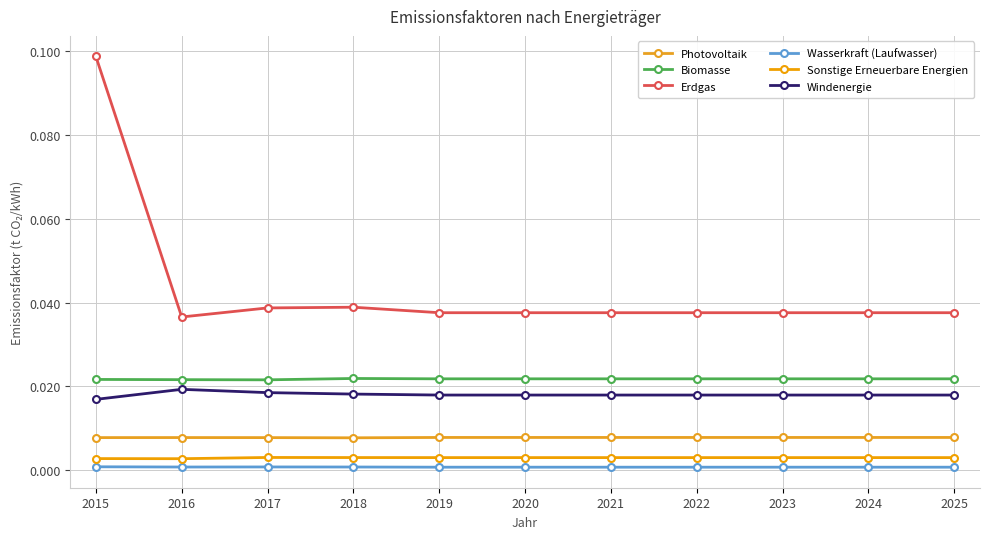

How many categories are shown in the chart?

11